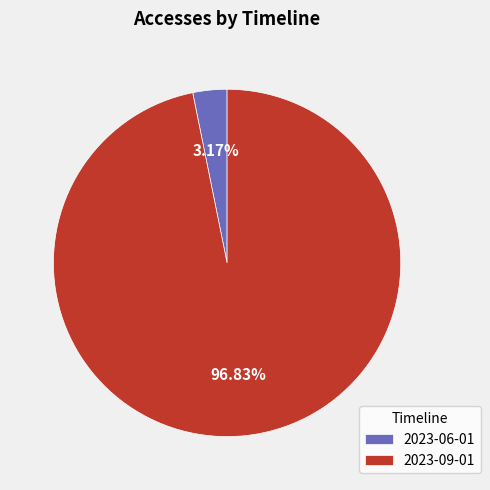

How many segments does this pie chart have?

2